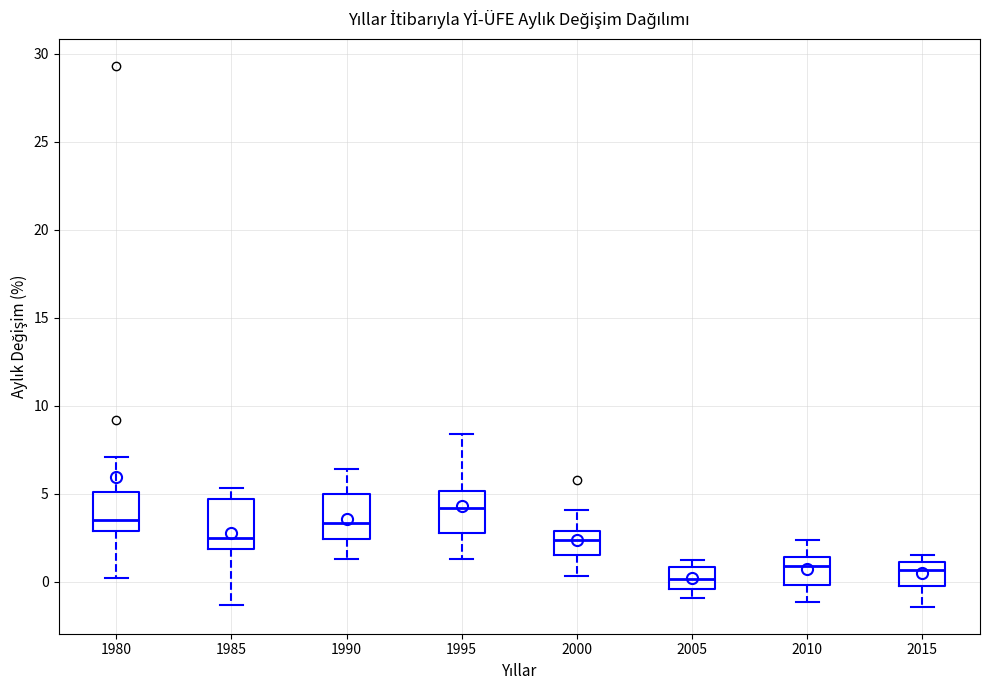

Where is the lower edge of the box at x = 2005 on the y-axis? The values are not printed on the chart, so give them approximately, as read against the axis.

-0.5